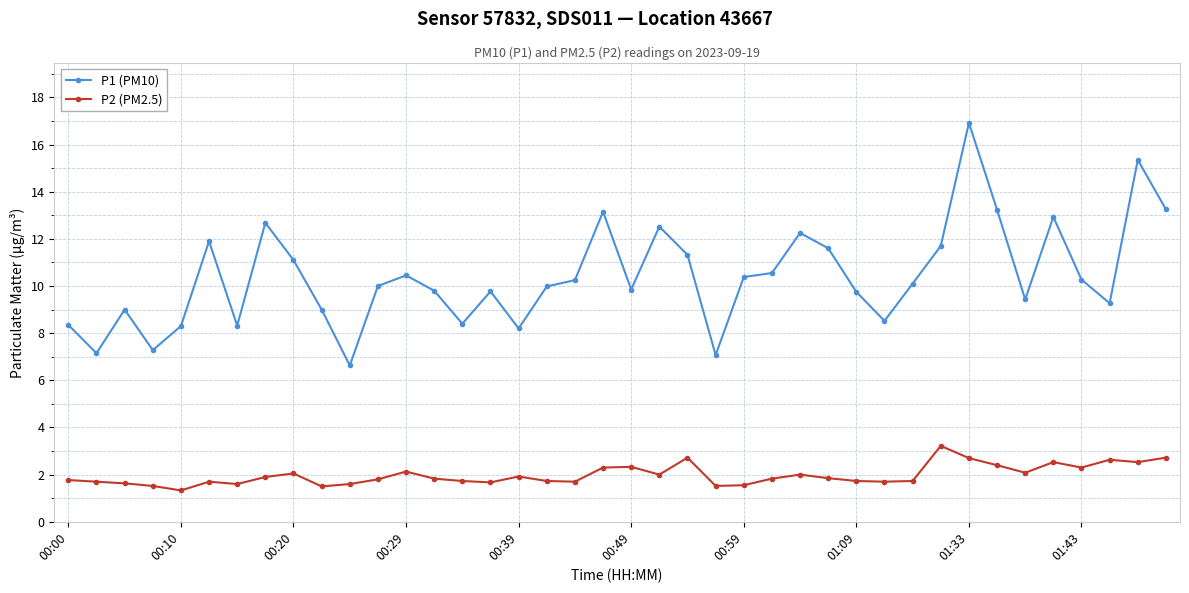

What is the difference between the second highest and second lowest values in the P1 (PM10) series?

8.3